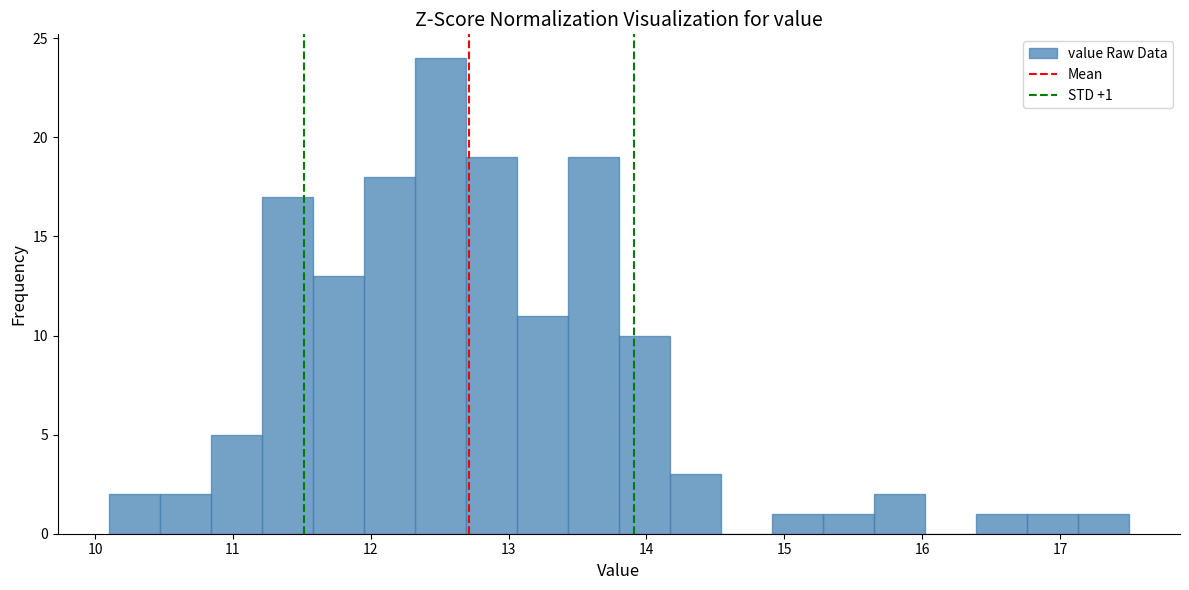

Read against the x-axis, roughly where is the centre of the tallest bar?

12.5